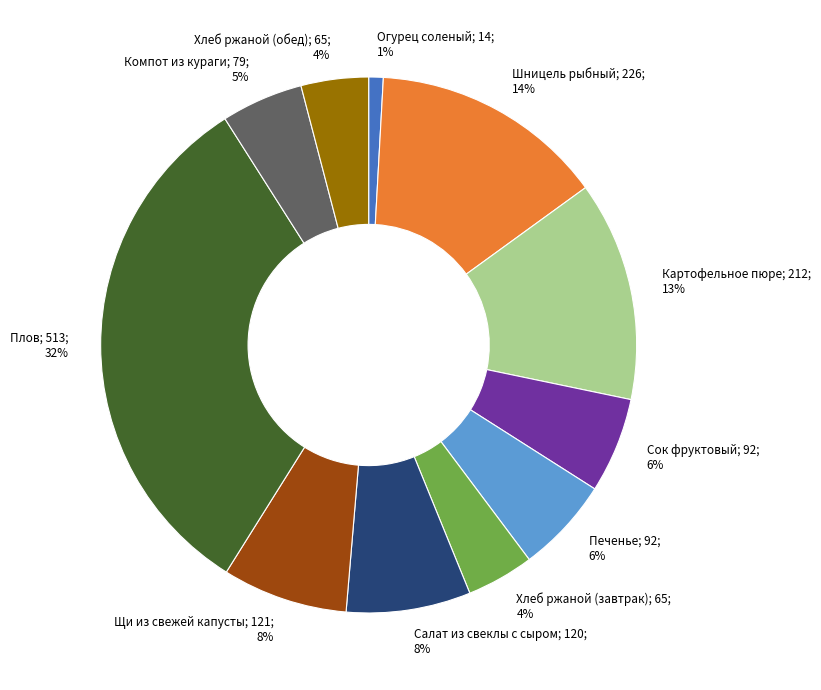

To the nearest percent, what percentage of the pie is Картофельное пюре?

13%